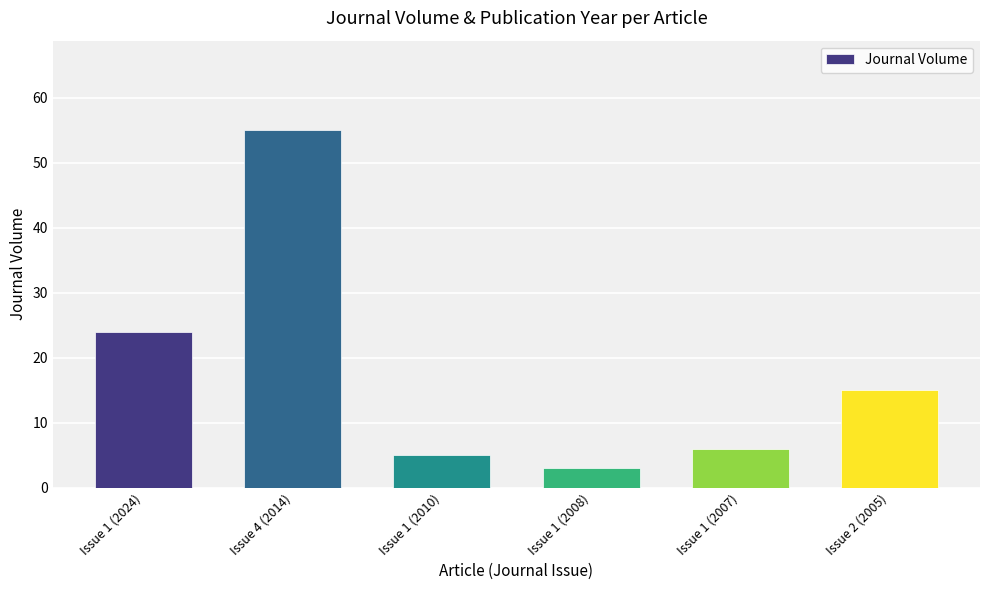

Does the chart contain any negative values?

No